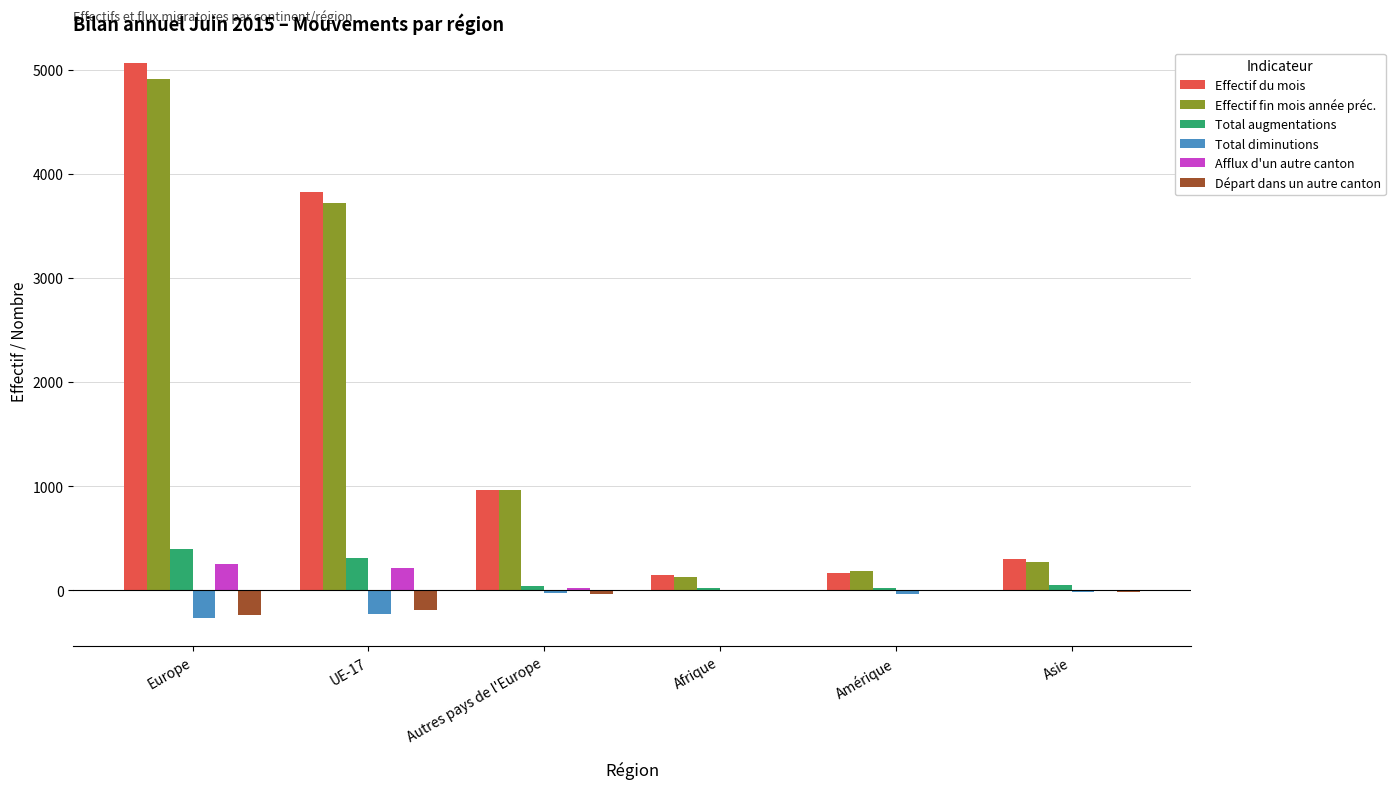

At which category is the sum across all series the highest?

Europe